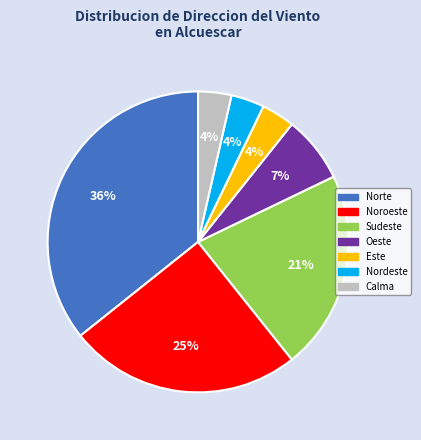

How many slices are in this pie chart?

7